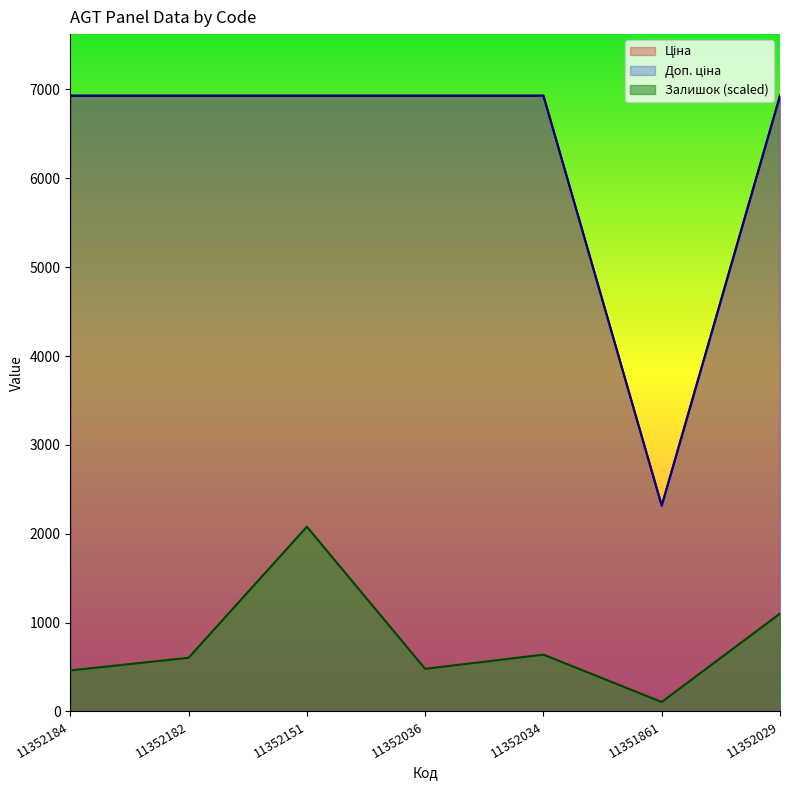

Is the value of Доп. ціна at 11352151 greater than the value of Залишок at 11352036?

Yes